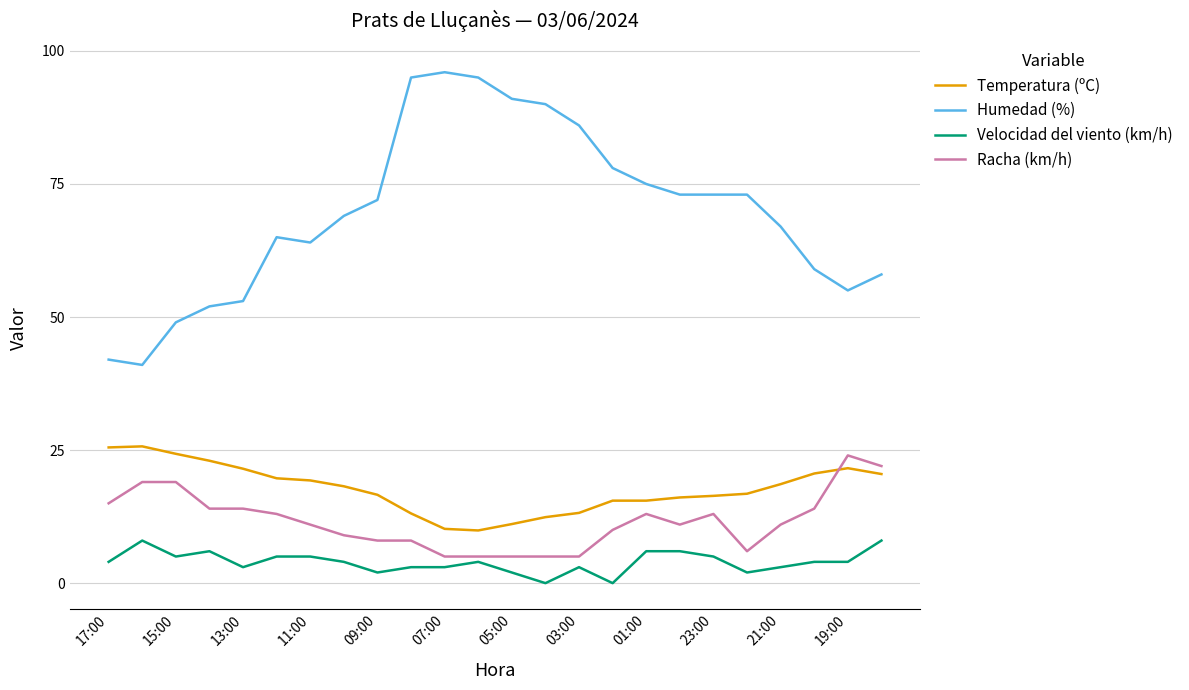

True or false: Velocidad del viento (km/h) and Temperatura (ºC) cross at least once.

False